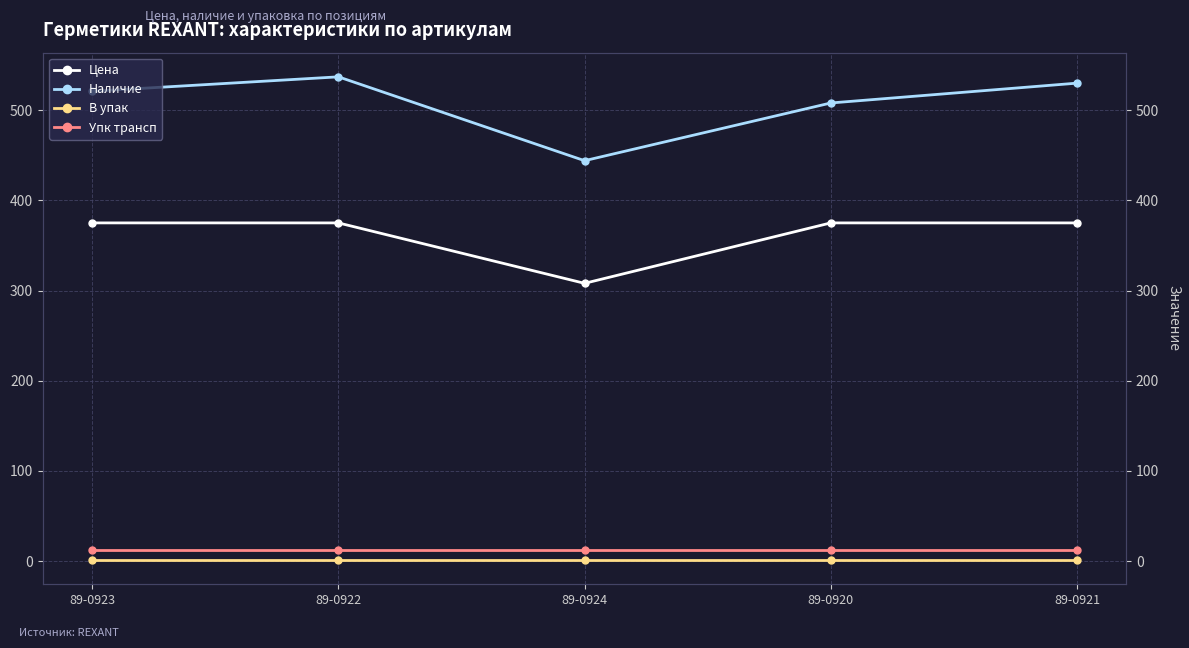

How many interior local valleys does the Цена series have?

1